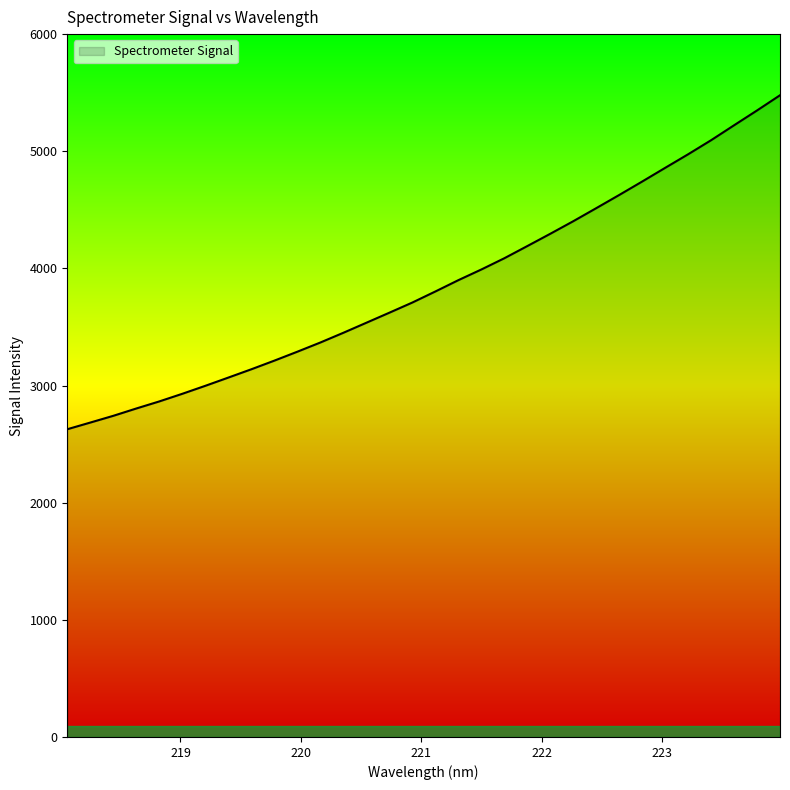

What is the average value?

3861.6